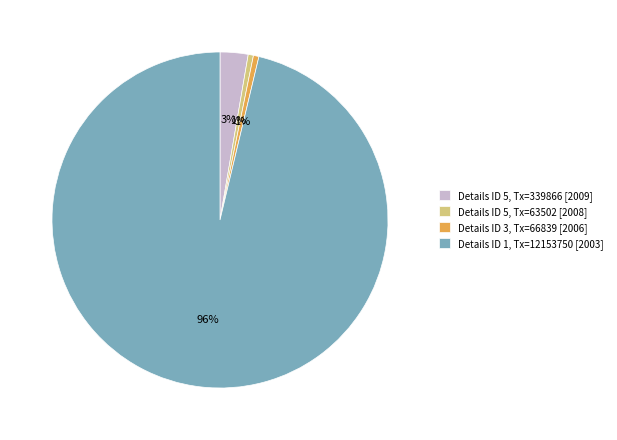

Is there any slice that represents more than half of the pie?

Yes